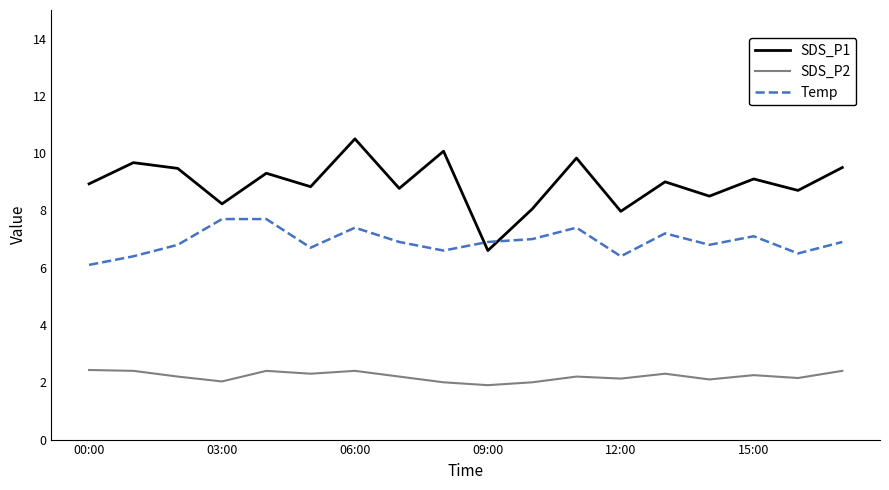

What is the difference between the maximum and minimum values in the Temp series?

1.6